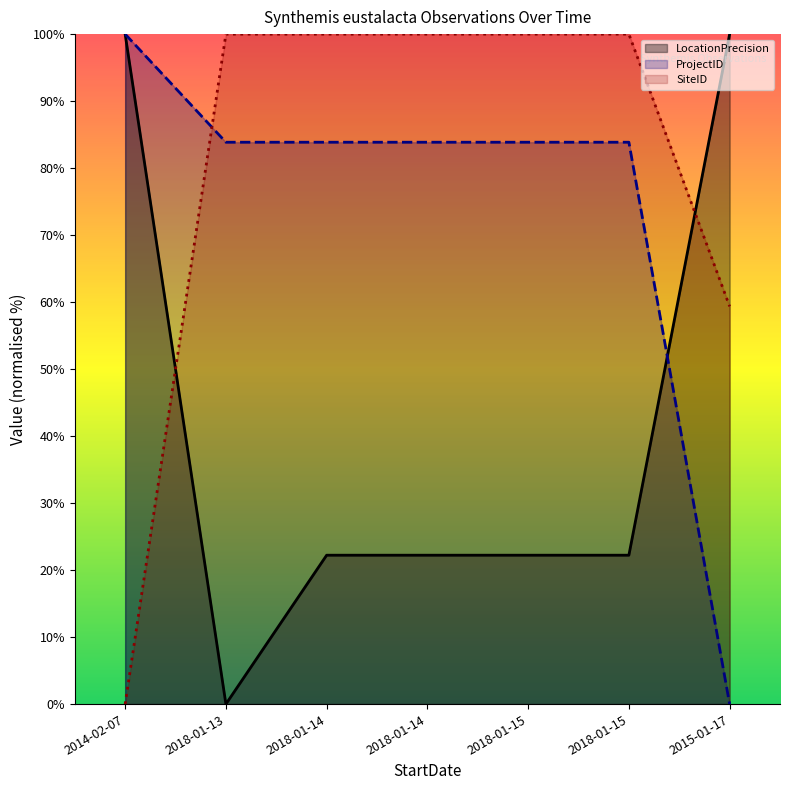

Reading right to left, transcribe all the data shown in this chart.

LocationPrecision: 100.0	22.2	22.2	22.2	22.2	0.0	100.0
ProjectID: 0.0	83.9	83.9	83.9	83.9	83.9	100.0
SiteID: 59.4	100.0	100.0	100.0	100.0	100.0	0.0